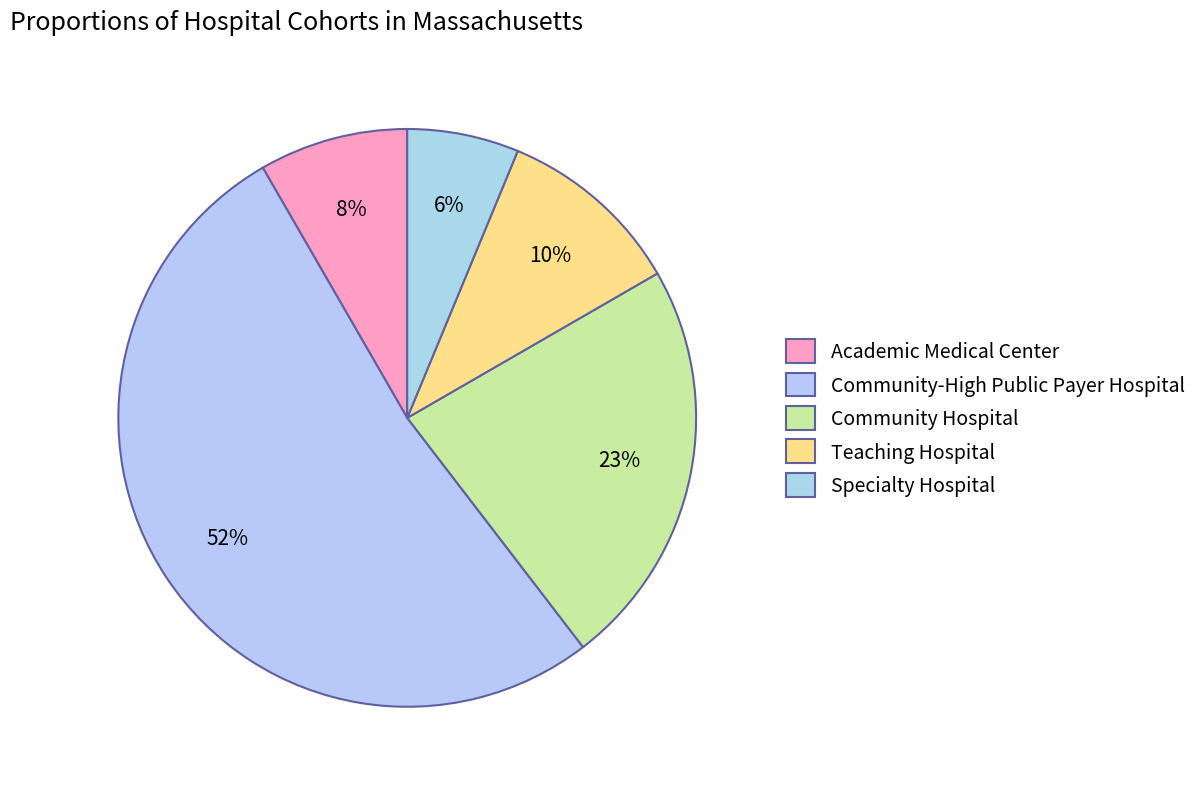

Count the number of slices in the pie.

5